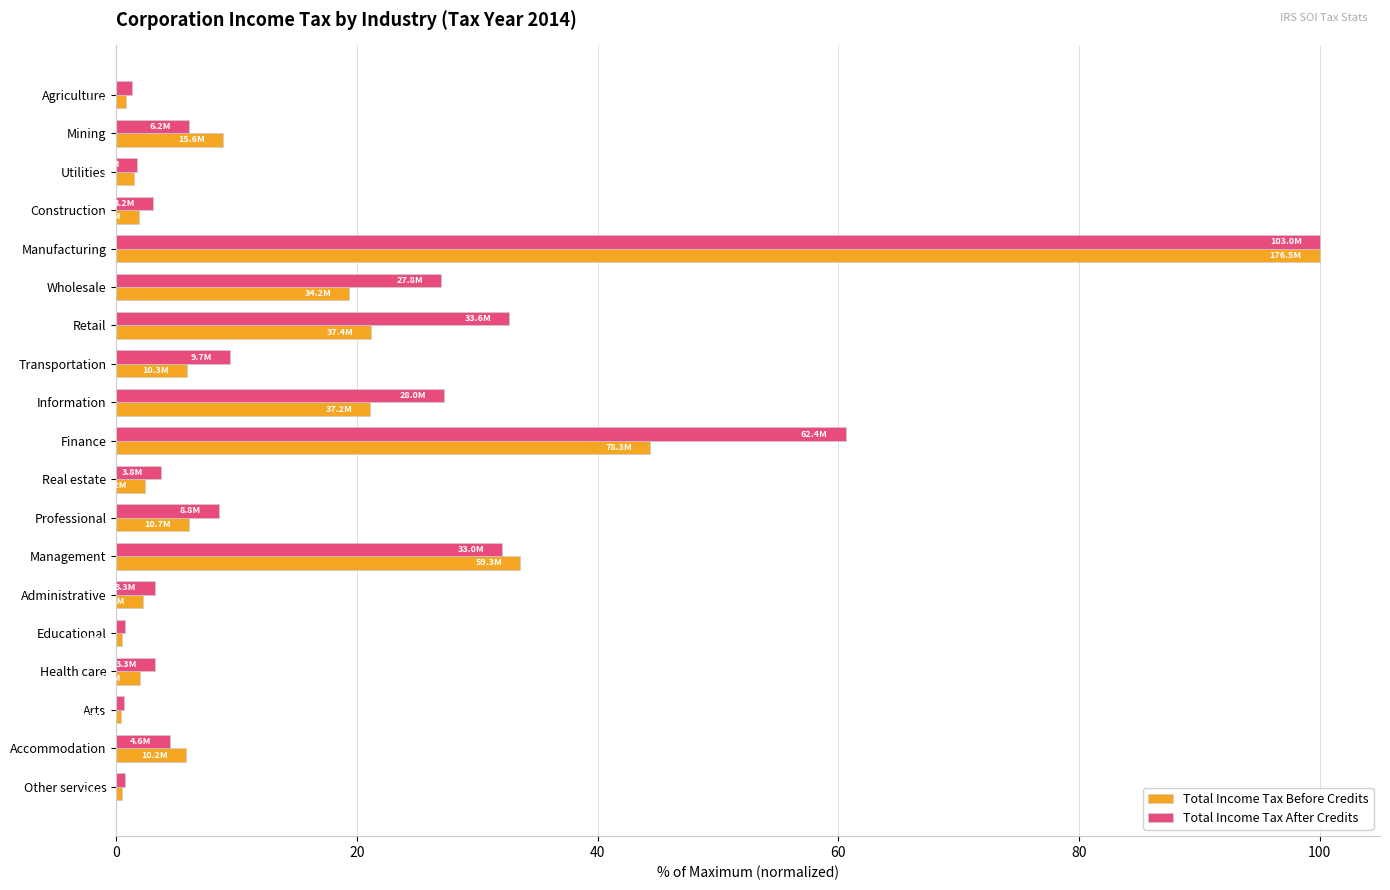

Is it true that Total Income Tax Before Credits equals 6.1 at Professional?

True